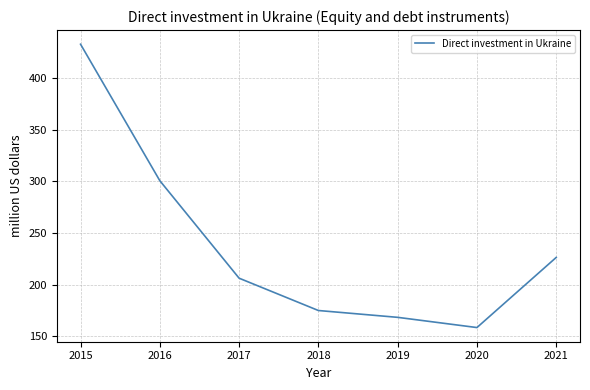

The chart shows a value of 155.0 at 2016. True or false?

False